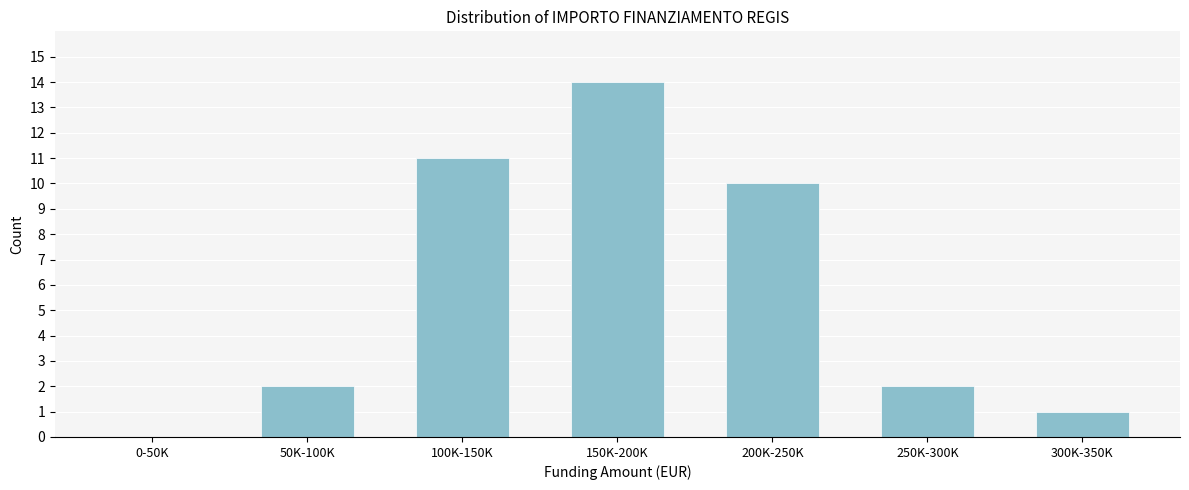

Reading left to right, list all the values displayed in this chart.

0-50K=0	50K-100K=2	100K-150K=11	150K-200K=14	200K-250K=10	250K-300K=2	300K-350K=1